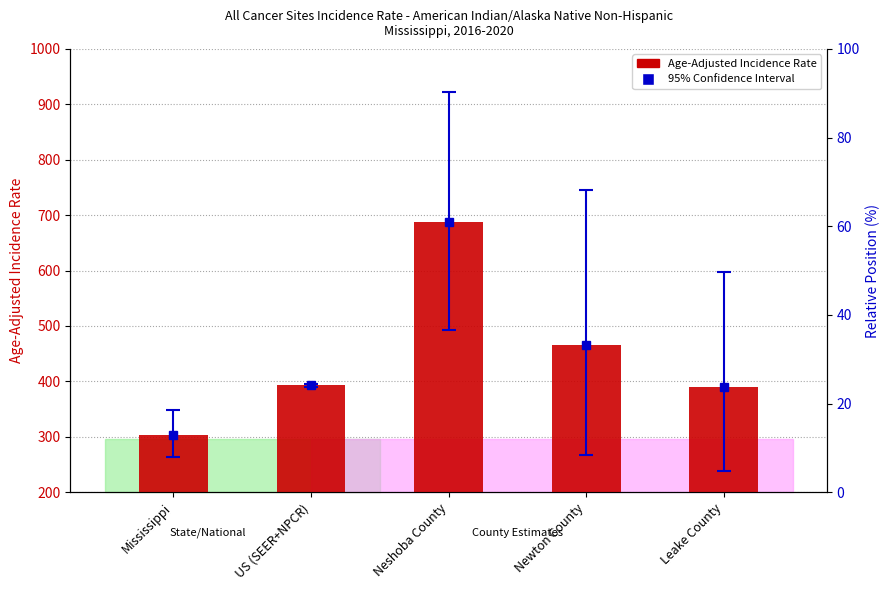

Is it true that Age-Adjusted Incidence Rate equals 303.0 at Mississippi?

True